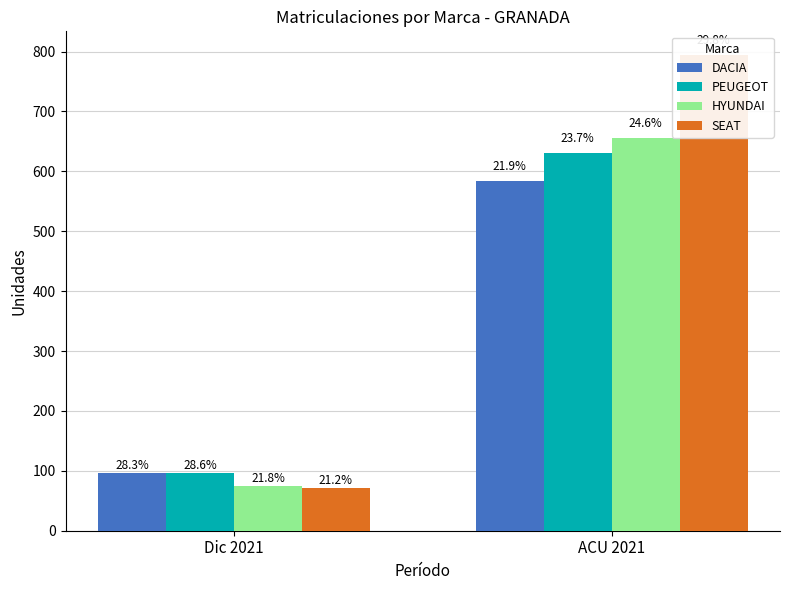

True or false: PEUGEOT has a value of 391 at ACU 2021.

False